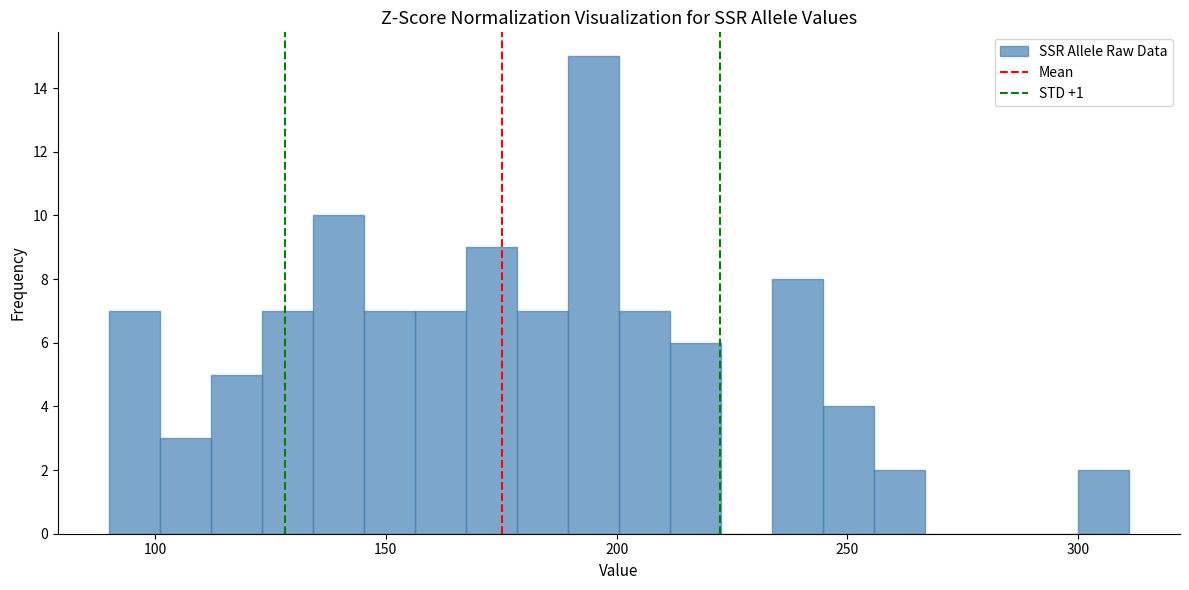

Read against the x-axis, roughly where is the centre of the tallest bar?

195